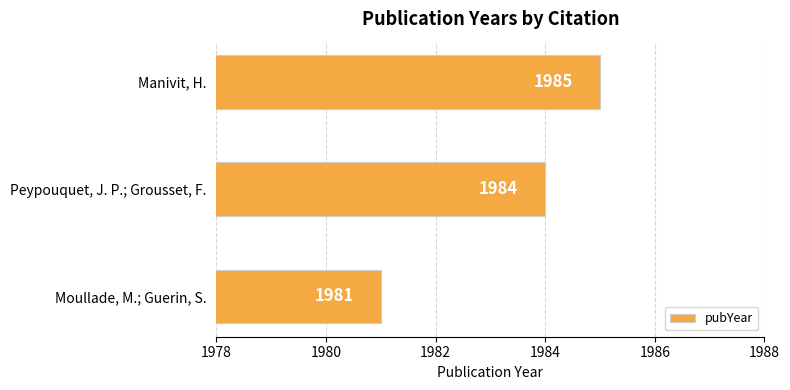

What is the sum of all values?

5950